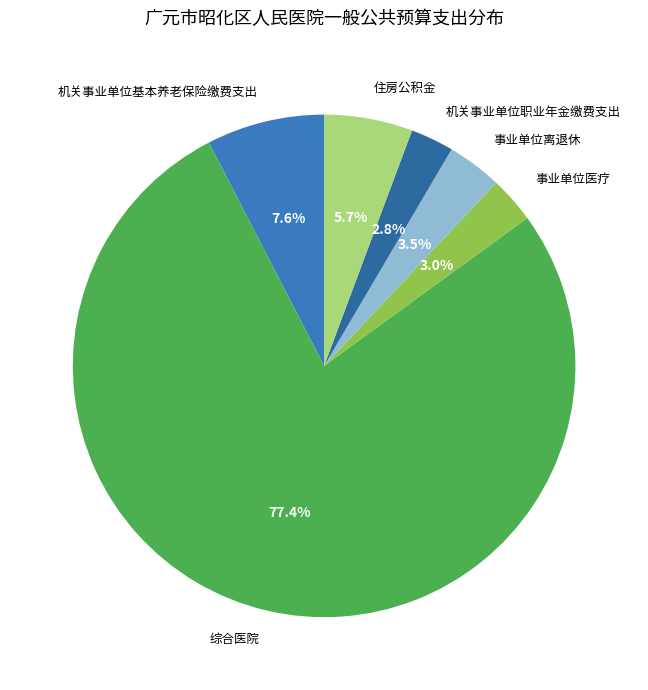

To the nearest percent, what is the difference between the 事业单位离退休 and 机关事业单位基本养老保险缴费支出 slice percentages?

4%